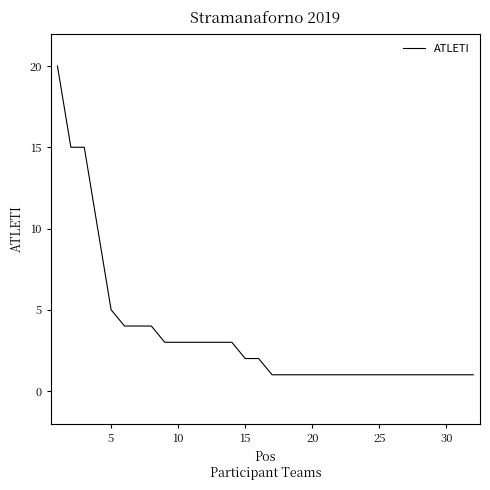

What is the greatest value displayed?

20